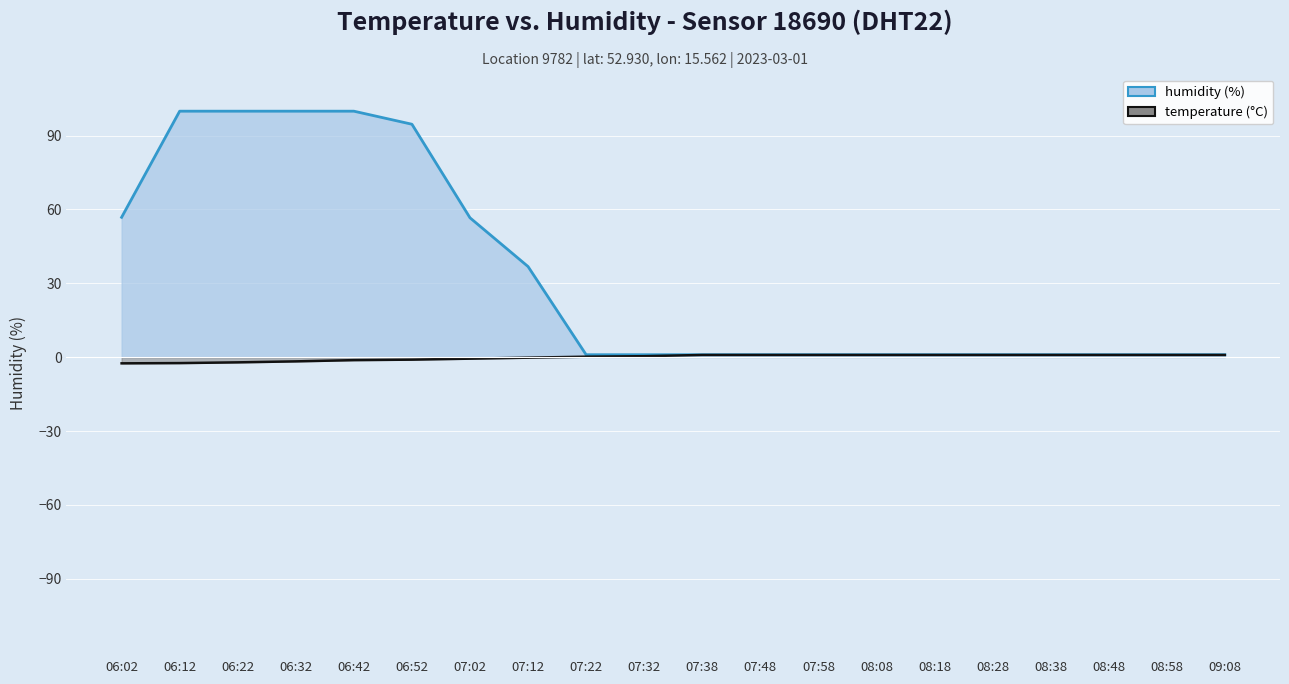

Which has a higher value, 08:18 or 07:12?

07:12